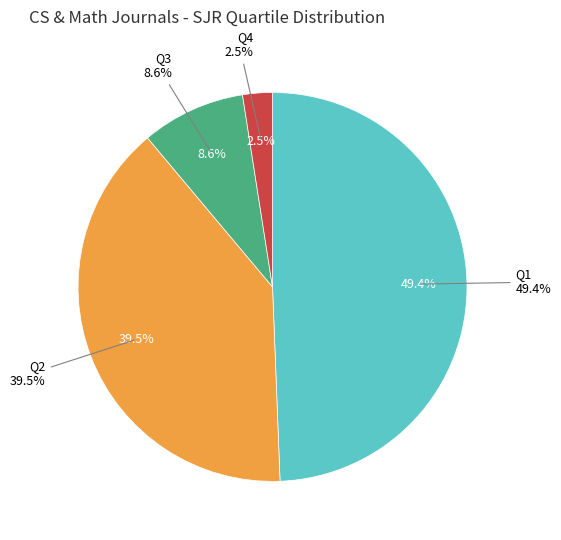

Which has a higher value, Q2 or Q4?

Q2